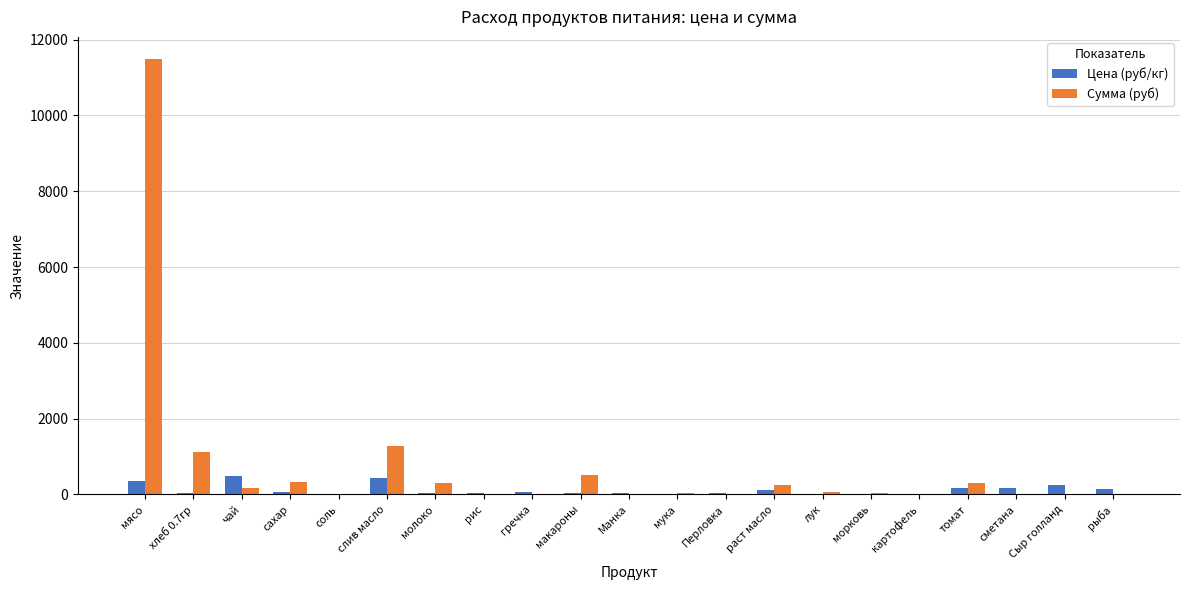

What is the sum of all Сумма (руб) values?

15914.1